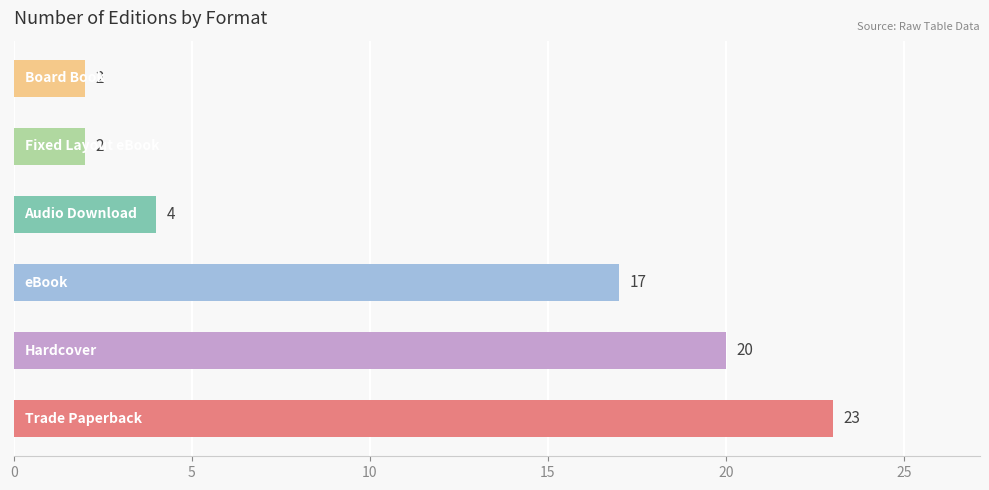

What is the average value?

11